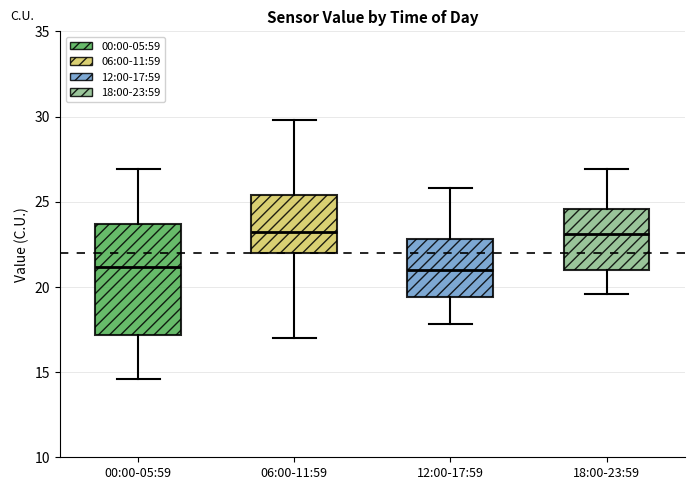

Reading left to right, read every box against the y-axis: the position of its median line, the range the box covers, and the ends of its whiskers. The values are not printed on the chart, so give them approximately, as read against the axis.

00:00-05:59: median 21.0, box 17.0 to 23.5, whiskers 14.5 to 27.0
06:00-11:59: median 23.0, box 22.0 to 25.5, whiskers 17.0 to 30.0
12:00-17:59: median 21.0, box 19.5 to 23.0, whiskers 18.0 to 26.0
18:00-23:59: median 23.0, box 21.0 to 24.5, whiskers 19.5 to 27.0